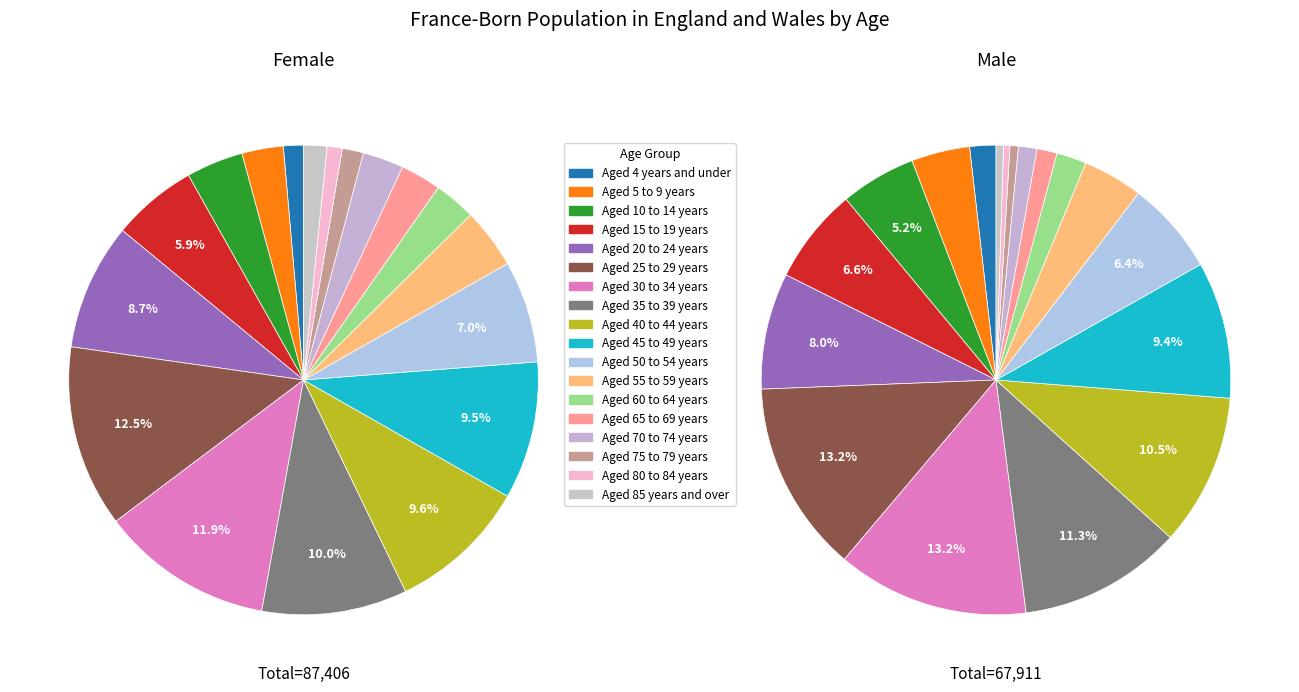

What is the difference between the highest and lowest values at Aged 80 to 84 years?

614